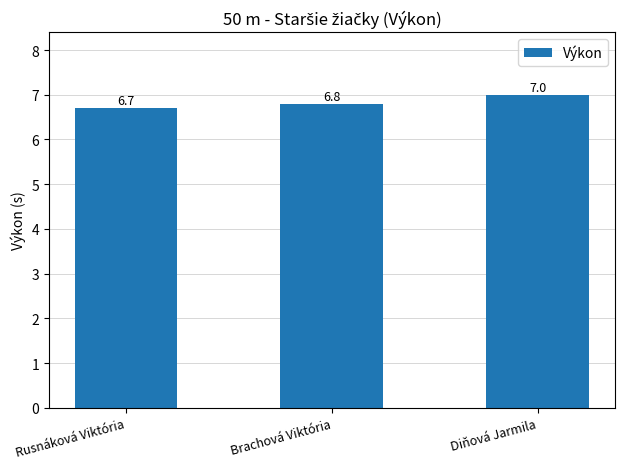

What is the sum of the values at Rusnáková Viktória and Diňová Jarmila?

13.7